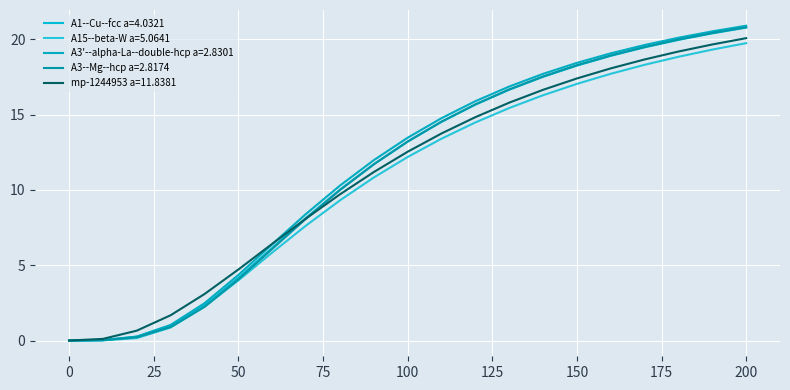

What are all the series names shown in the legend?

A1--Cu--fcc a=4.0321, A15--beta-W a=5.0641, A3'--alpha-La--double-hcp a=2.8301, A3--Mg--hcp a=2.8174, mp-1244953 a=11.8381